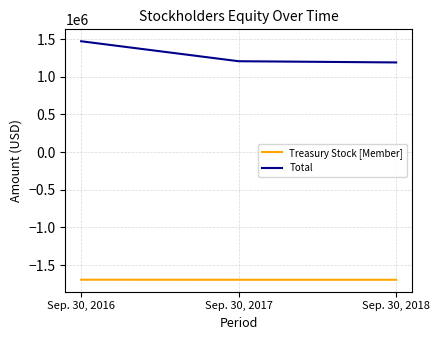

What is the difference between the Total values at Sep. 30, 2017 and Sep. 30, 2018?

16062